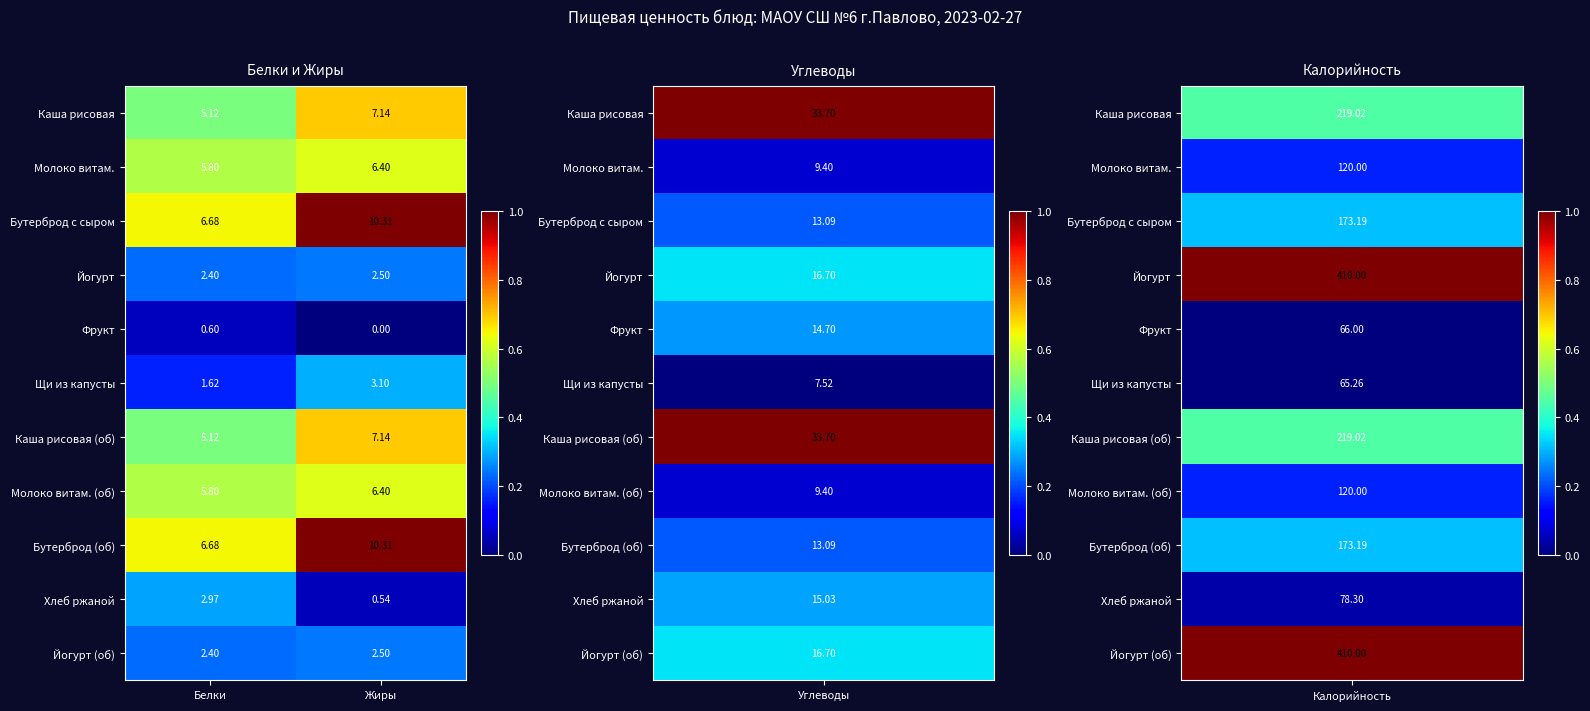

Is the value of Йогурт (об) at Жиры greater than the value of Бутерброд (об) at Белки?

No